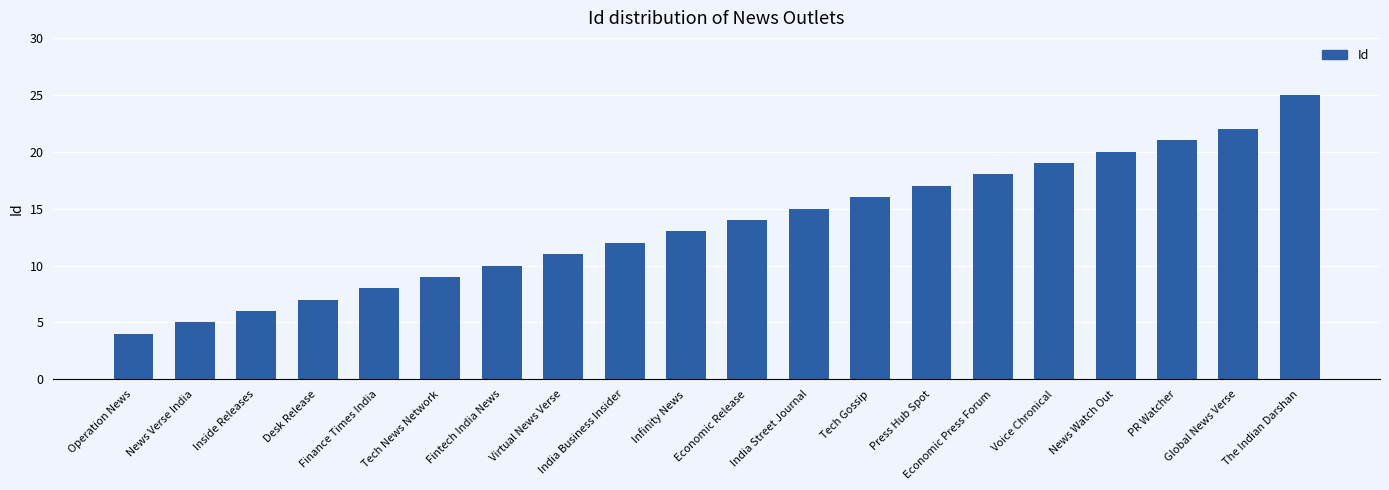

Read the value at Economic Release.

14